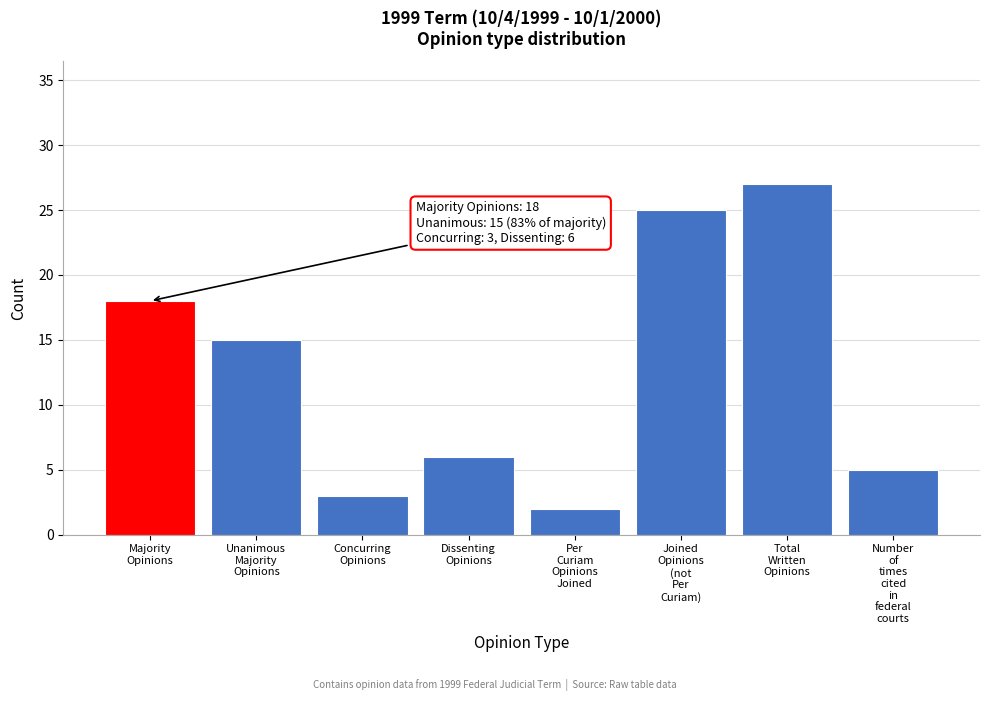

Reading right to left, extract all data points from this chart.

5	27	25	2	6	3	15	18